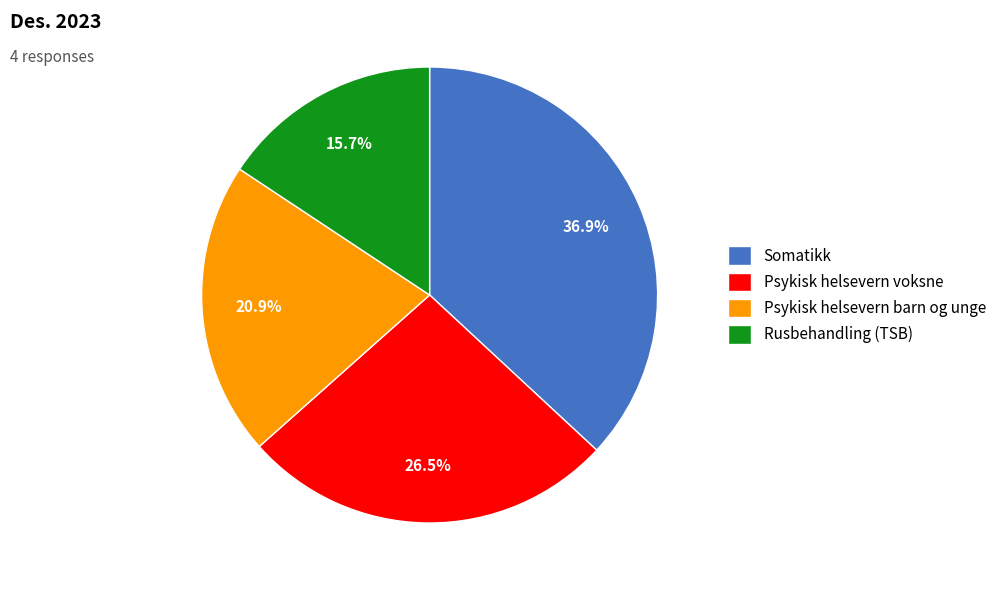

Which category has the smallest portion of the pie?

Rusbehandling (TSB)